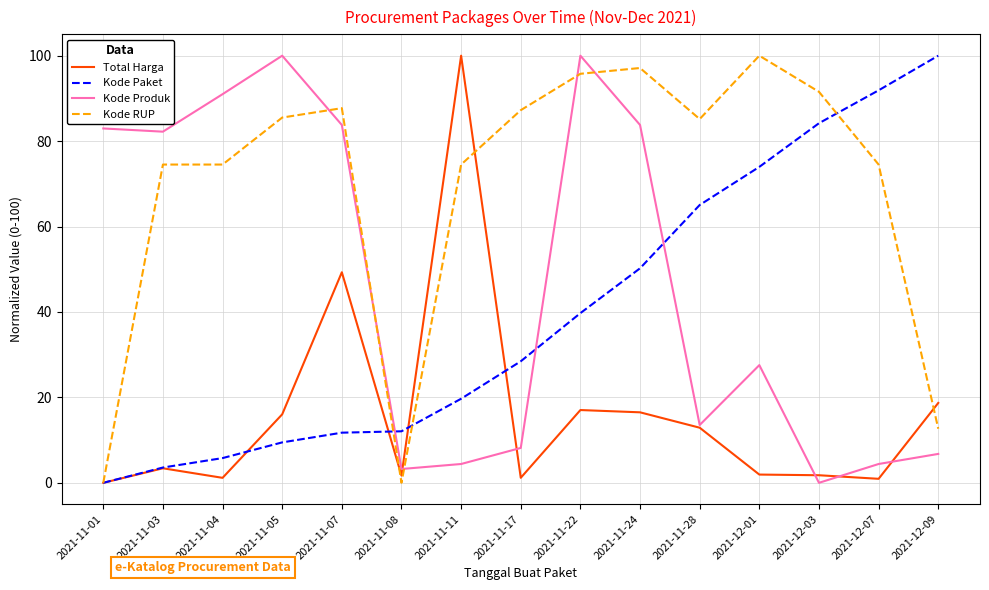

Rank the series at 2021-12-03 from lowest to highest value.

Kode Produk, Total Harga, Kode Paket, Kode RUP